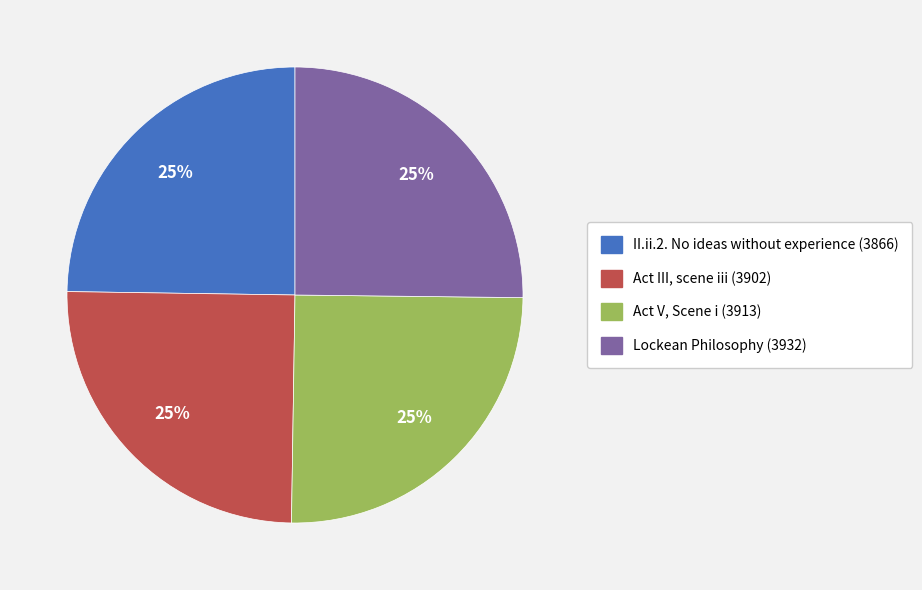

How many segments does this pie chart have?

4